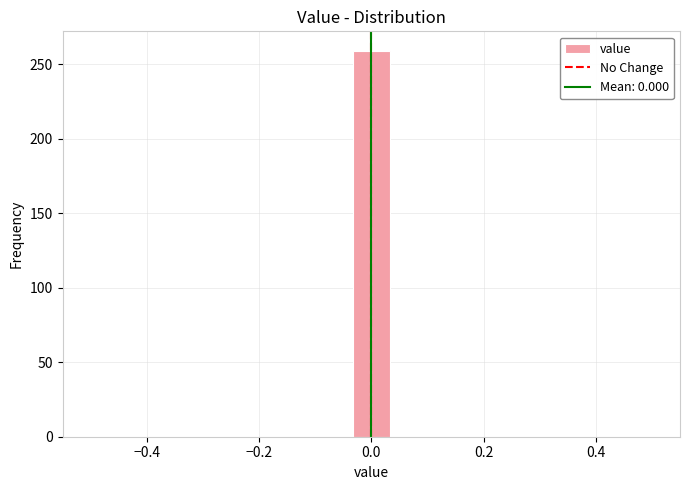

Read against the x-axis, roughly where is the centre of the tallest bar?

0.00